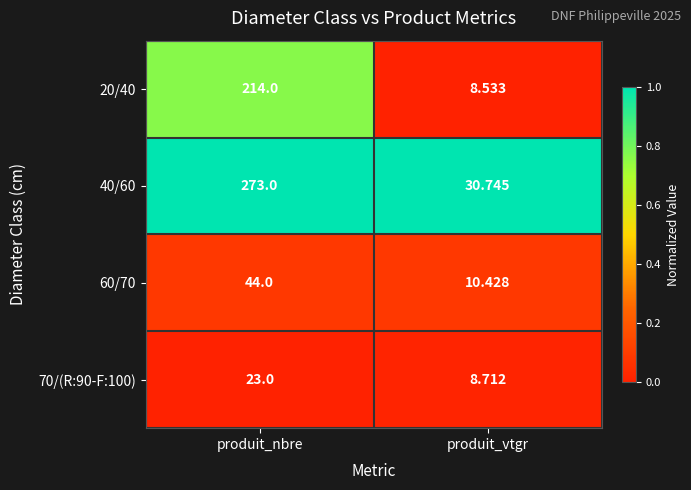

Is the value of 60/70 at produit_nbre greater than the value of 20/40 at produit_vtgr?

Yes